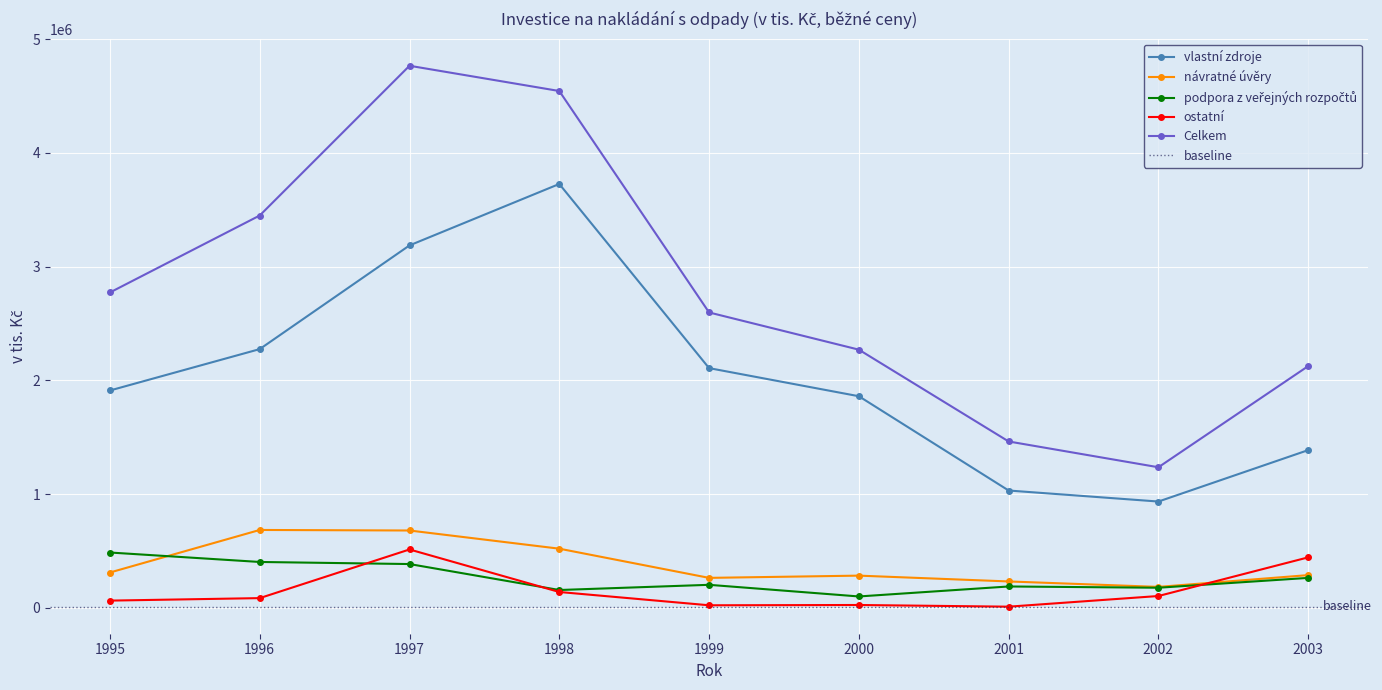

True or false: vlastní zdroje and návratné úvěry intersect in this chart.

False